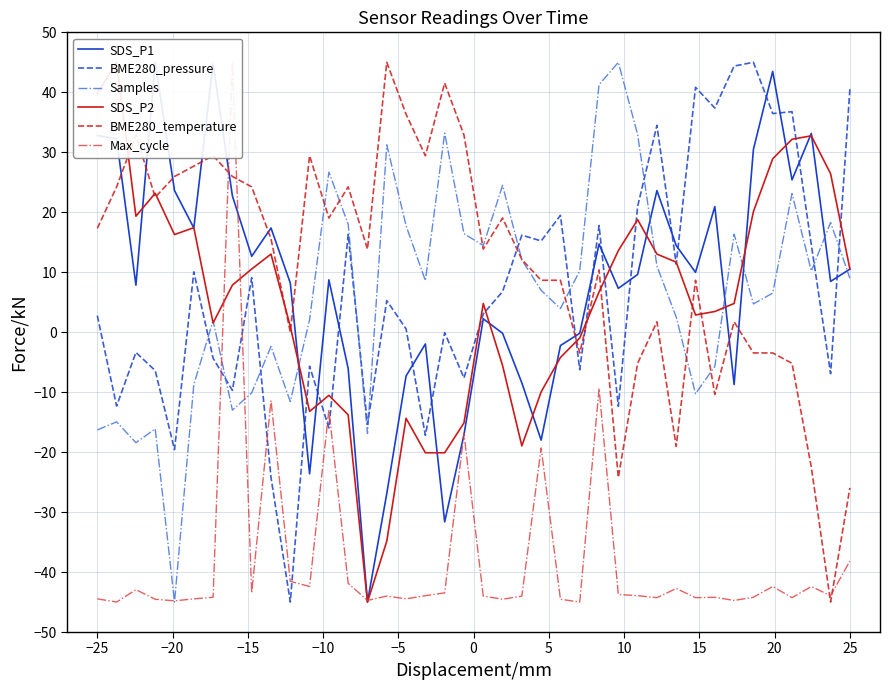

How many distinct data groups are displayed?

6